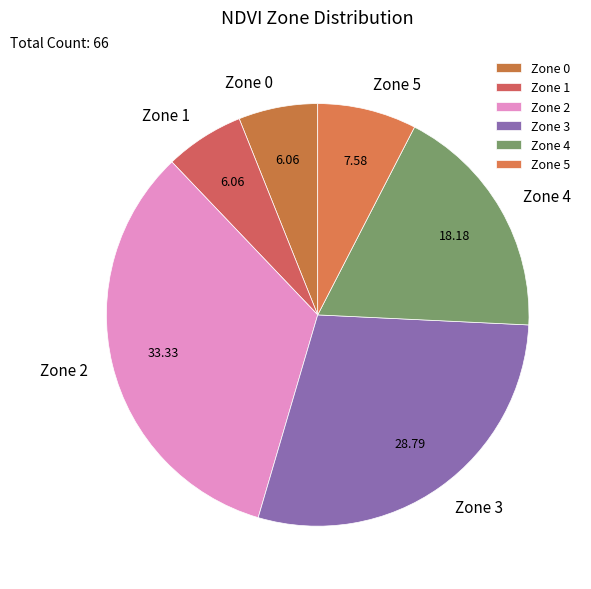

Is there any slice that represents more than half of the pie?

No